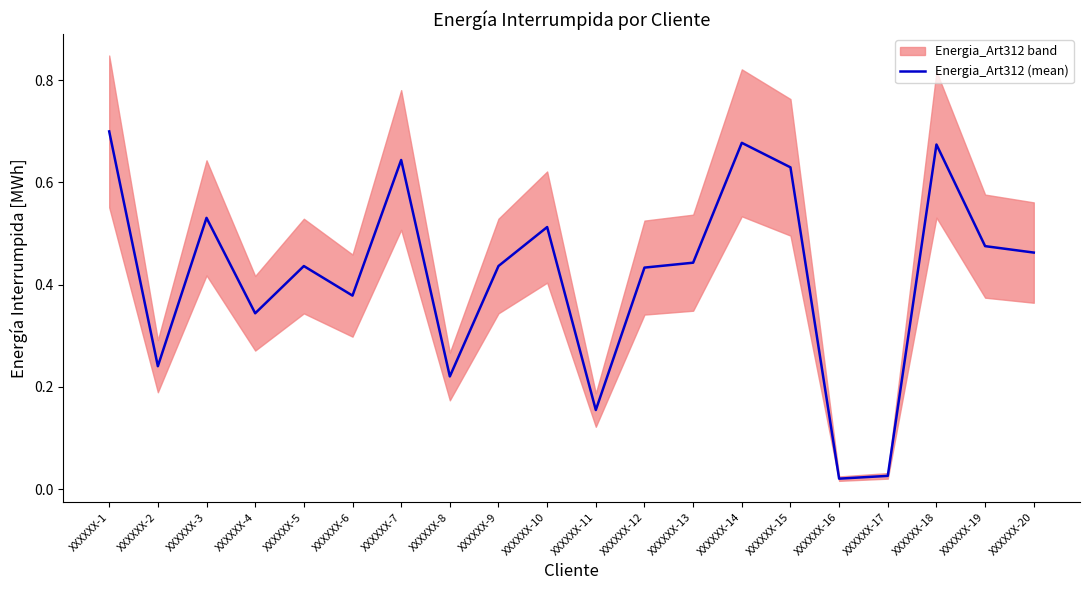

Reading left to right, what are all the values shown in this chart?

0.7	0.2	0.5	0.3	0.4	0.4	0.6	0.2	0.4	0.5	0.2	0.4	0.4	0.7	0.6	0.0	0.0	0.7	0.5	0.5